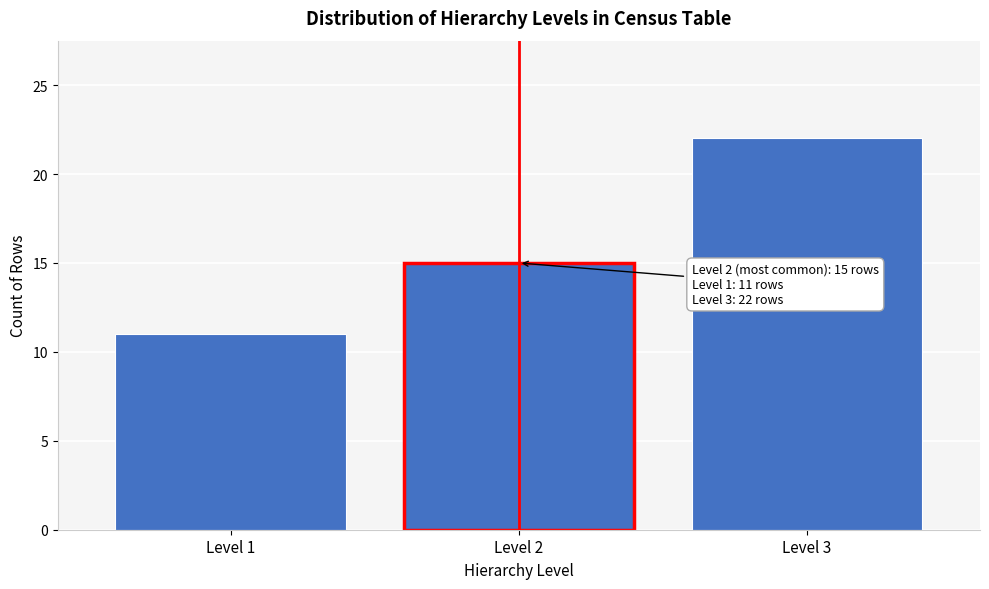

Reading right to left, extract all data points from this chart.

Level 3=22	Level 2=15	Level 1=11